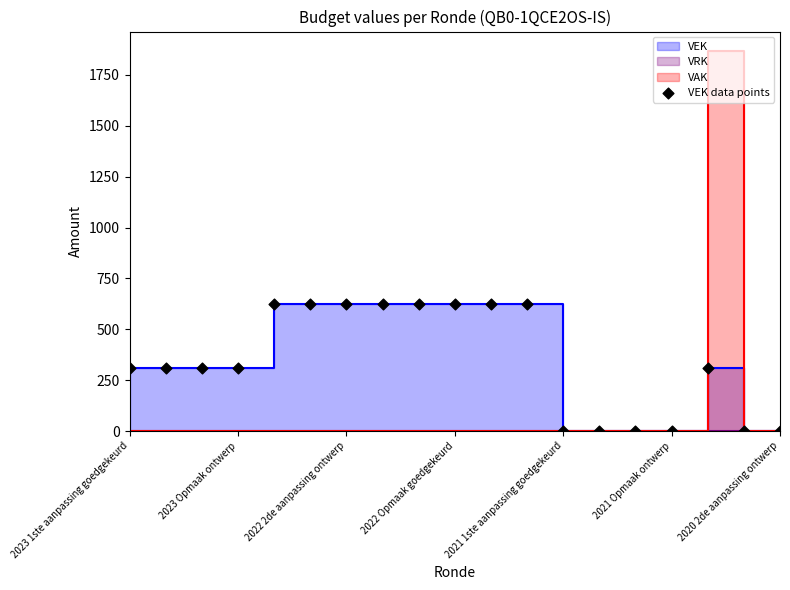

What is the change in value from 2023 1ste aanpassing goedgekeurd to 10?

+311